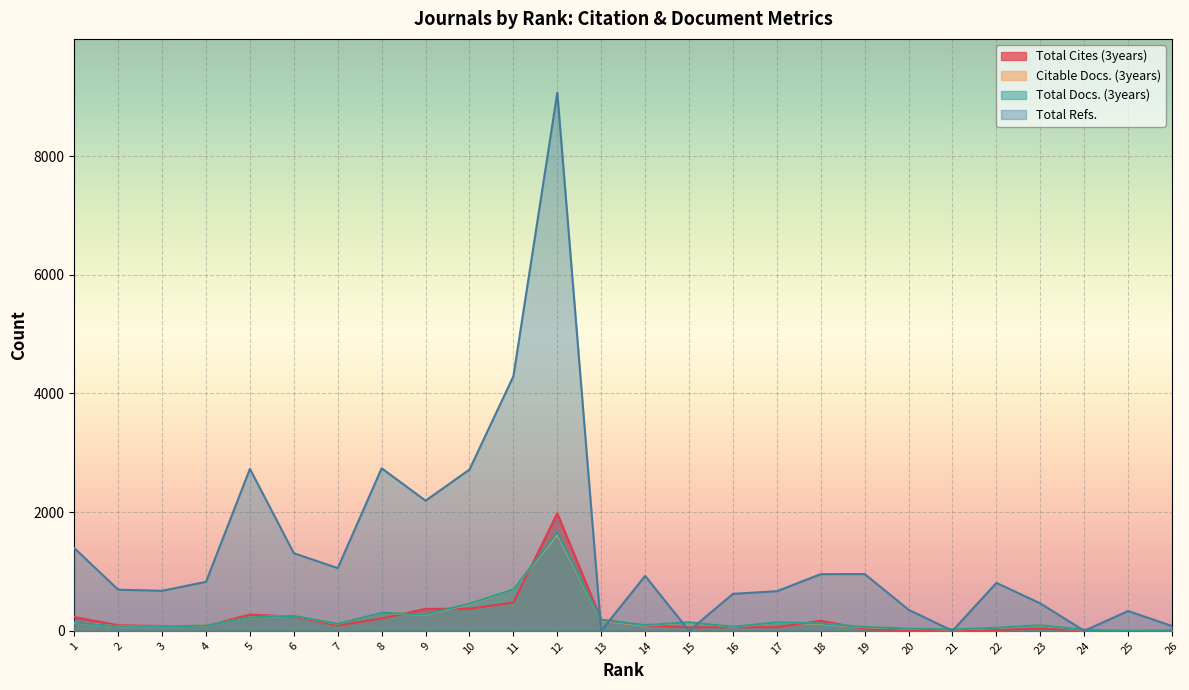

What is the sum of all Citable Docs. (3years) values?

5341